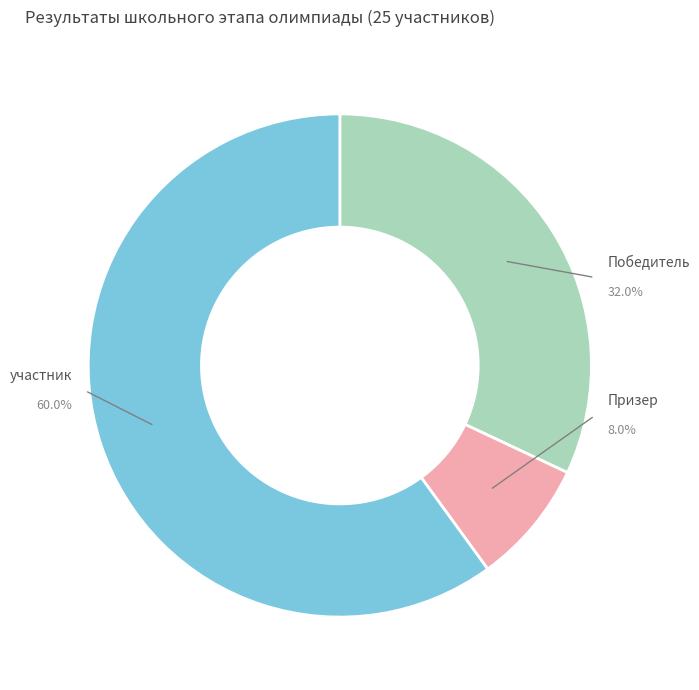

What percentage is NOT represented by участник?

40.0%